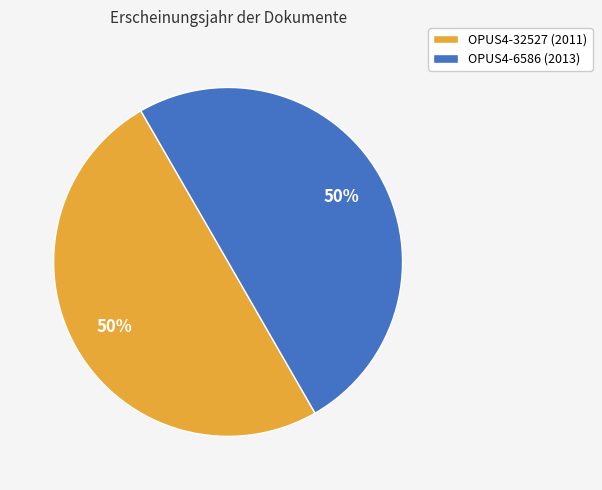

Combined, do OPUS4-6586 (2013) and OPUS4-32527 (2011) account for over 50%?

Yes